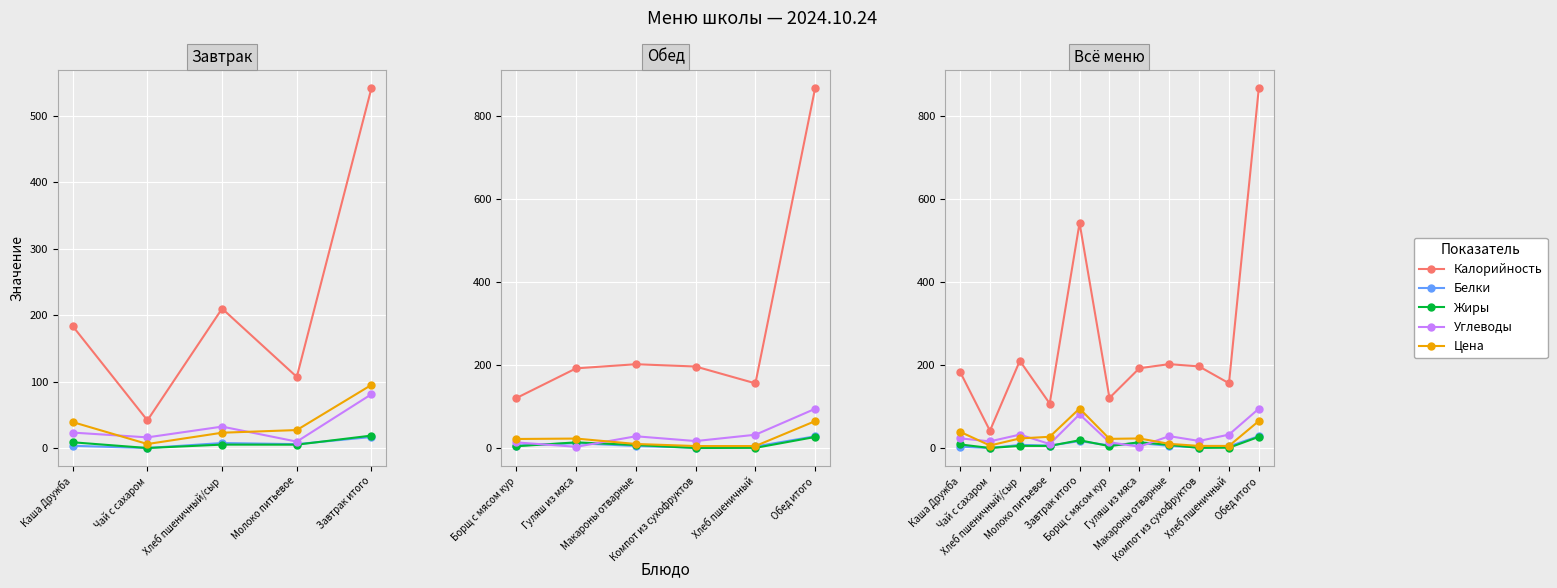

True or false: Углеводы has more than 2 points higher than both neighbors.

True